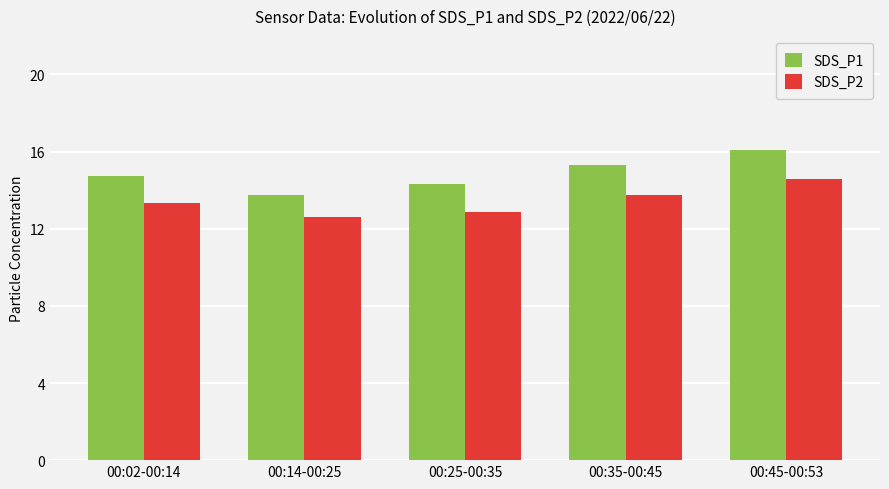

Which series has the largest range (max minus min)?

SDS_P1